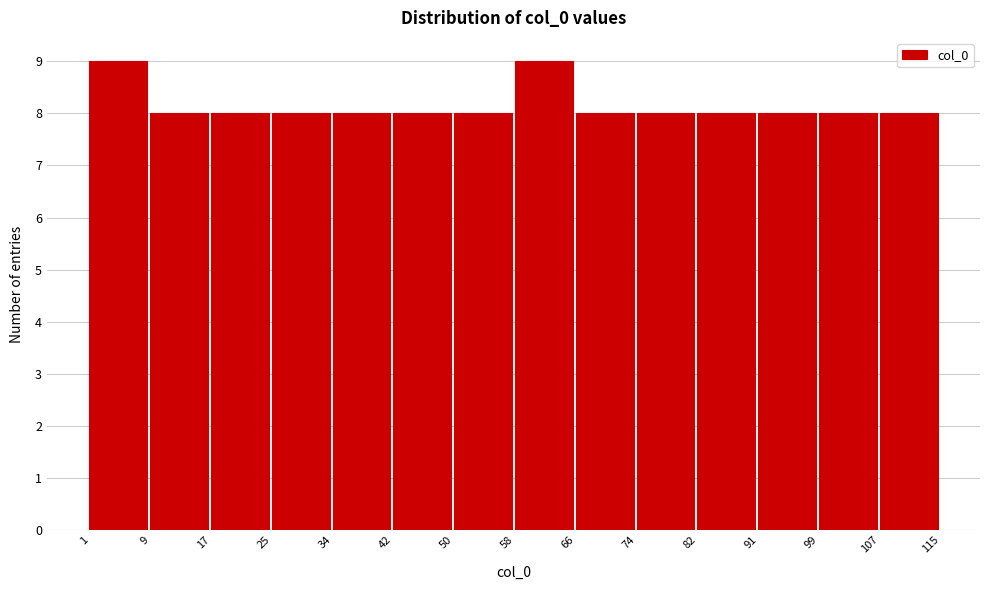

How tall is the bar that spans 82 to 91 on the x-axis? The values are not printed on the chart, so give them approximately, as read against the axis.

8